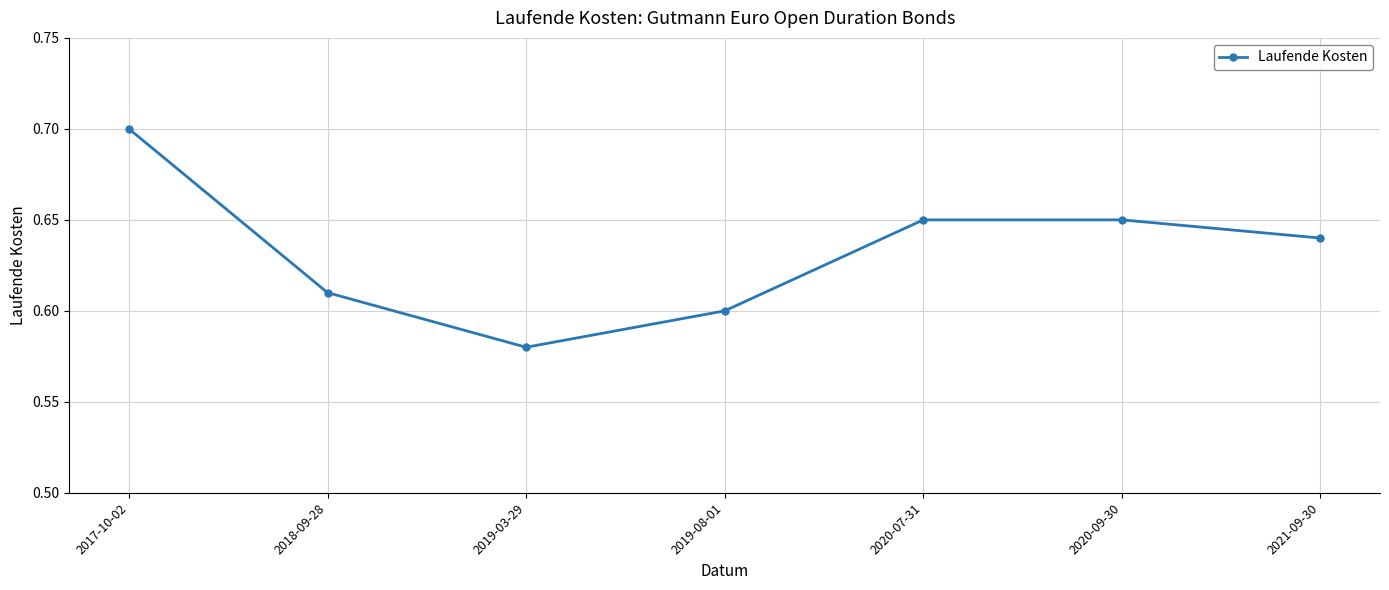

At which label is the value closest to 0?

2019-03-29